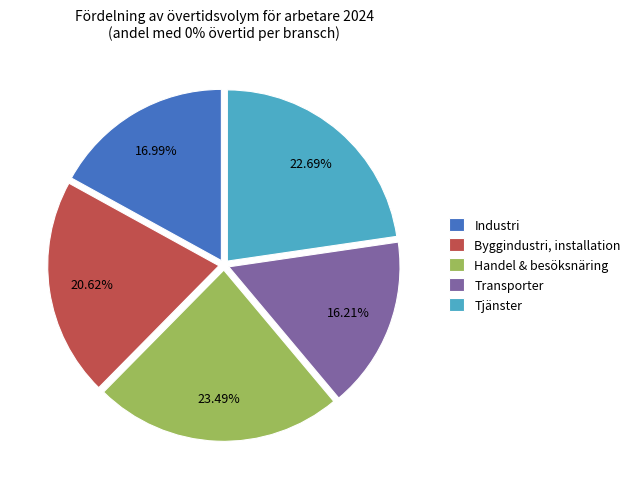

Does any single category account for the majority?

No